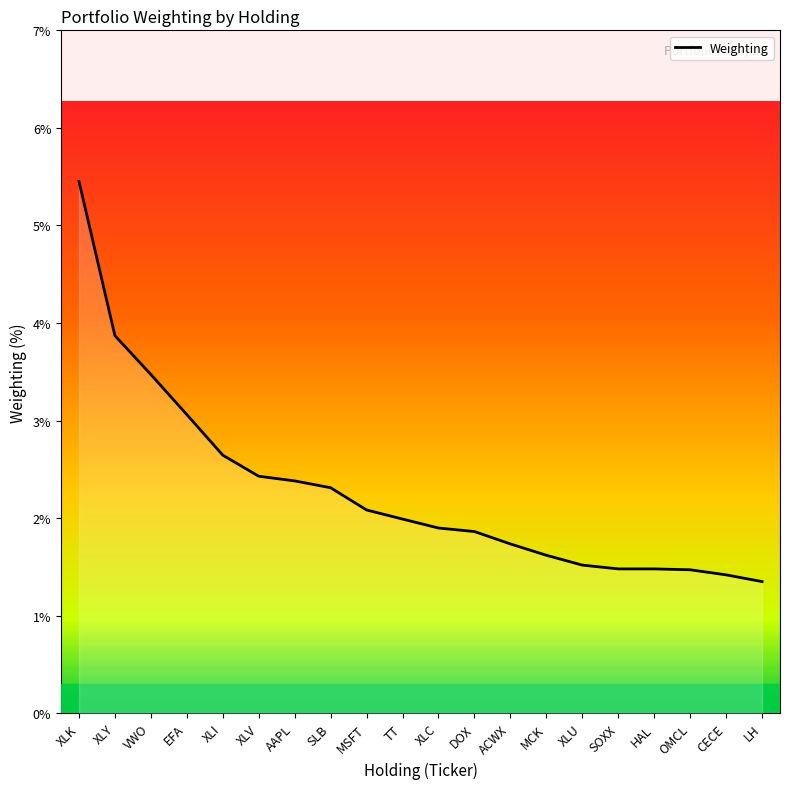

How many lines are shown in the chart?

1